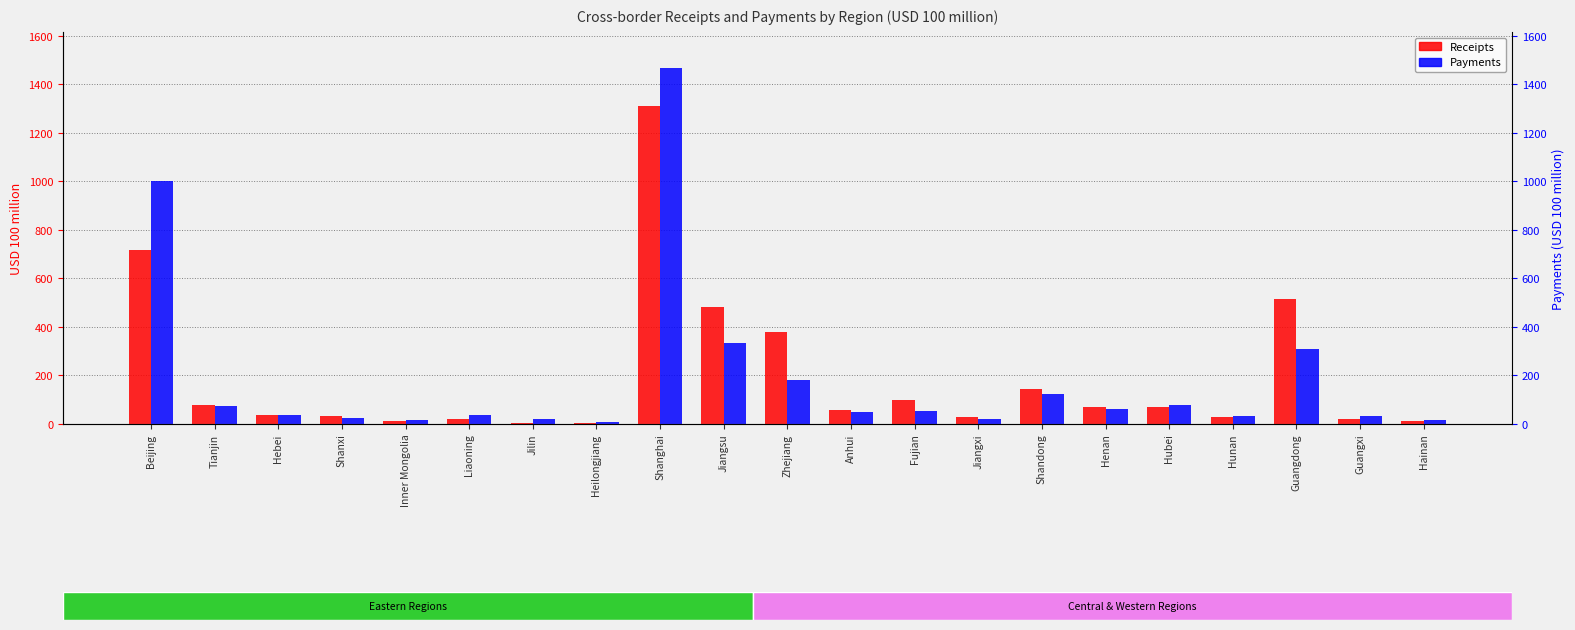

How many data points does each series have?

21